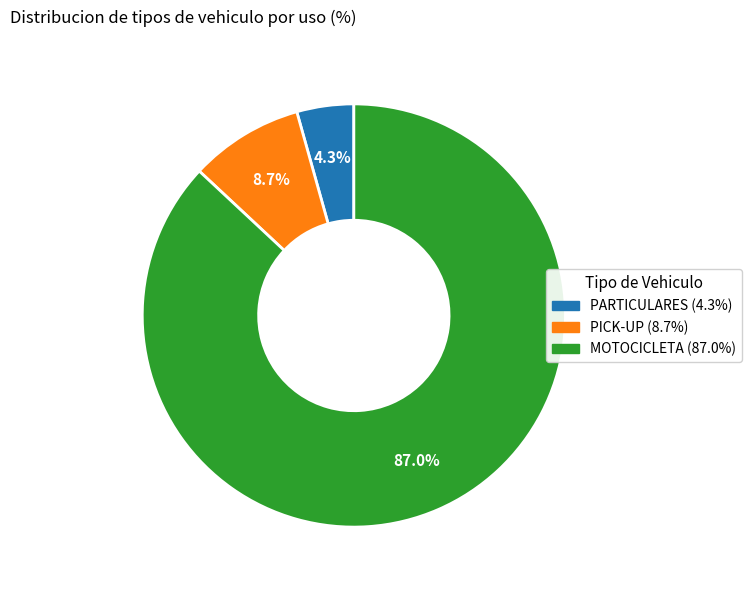

Rank the categories by value from highest to lowest.

MOTOCICLETA, PICK-UP, PARTICULARES